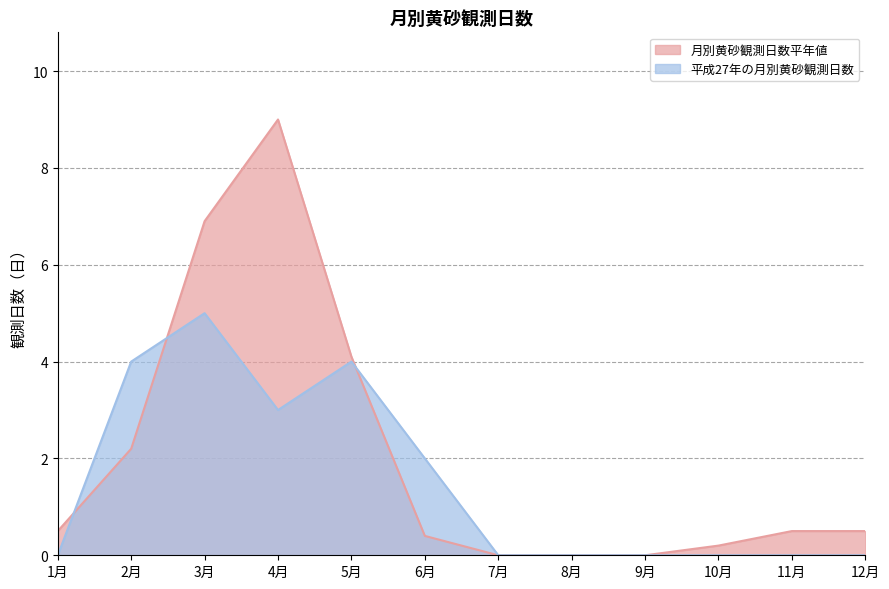

Which label corresponds to the largest value in the chart?

4月